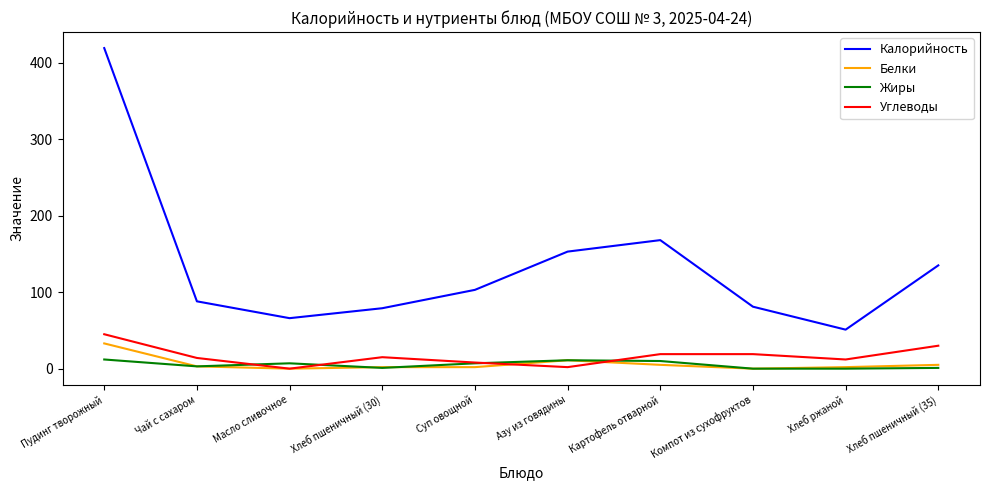

True or false: Калорийность and Углеводы intersect in this chart.

False